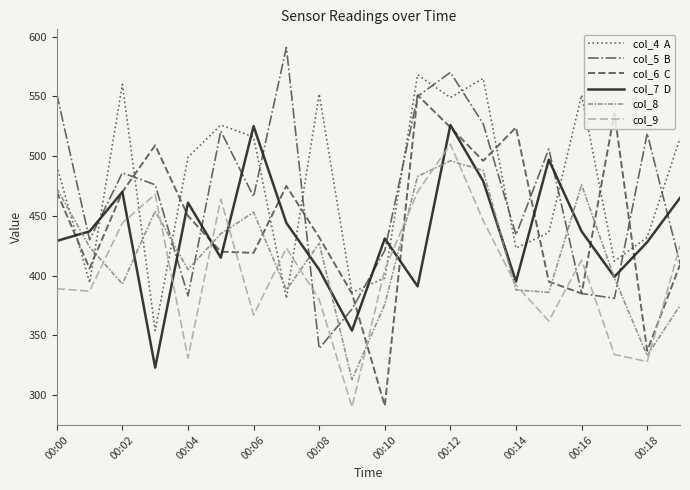

What is the greatest value displayed?

591